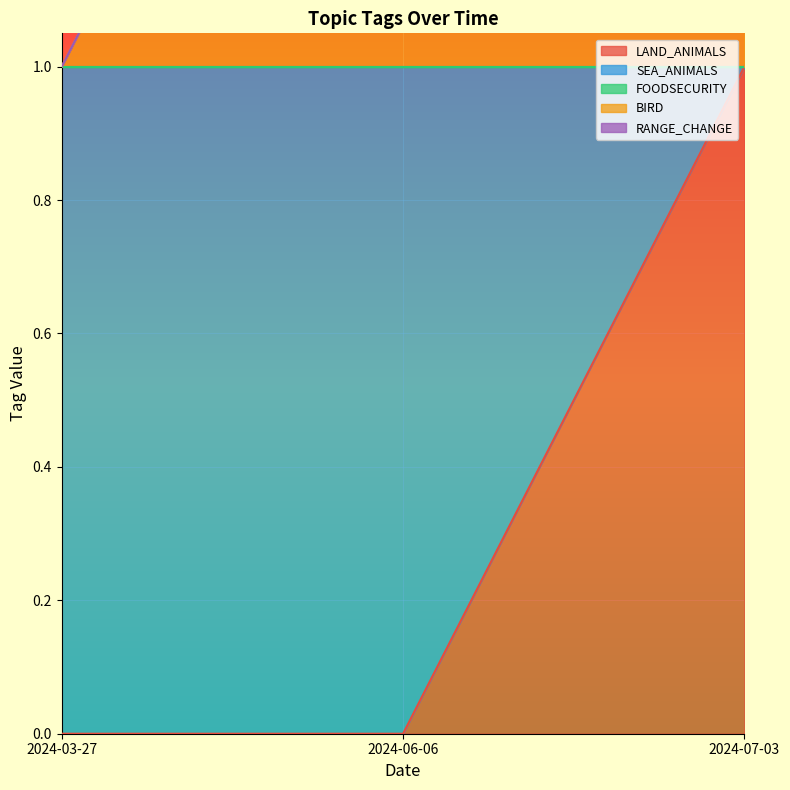

Which has a higher value, 2024-07-03 or 2024-06-06?

2024-07-03